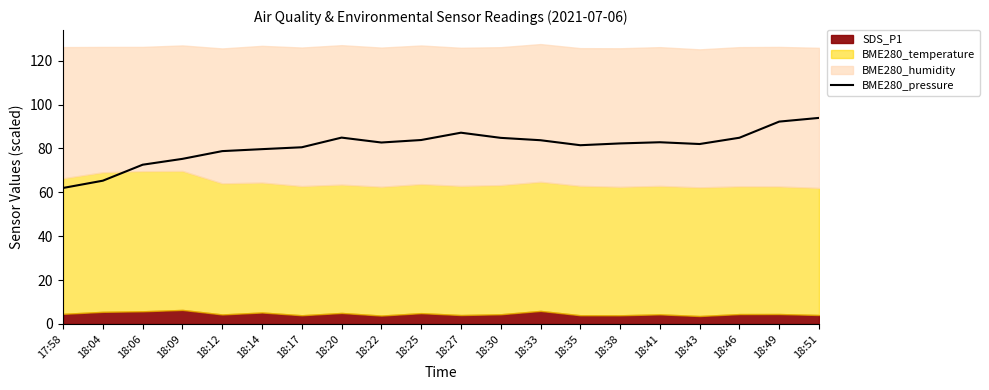

Does the chart display data point markers on the line(s)?

No